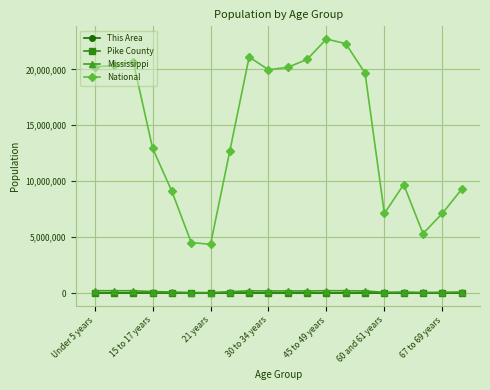

How many lines are shown in the chart?

4